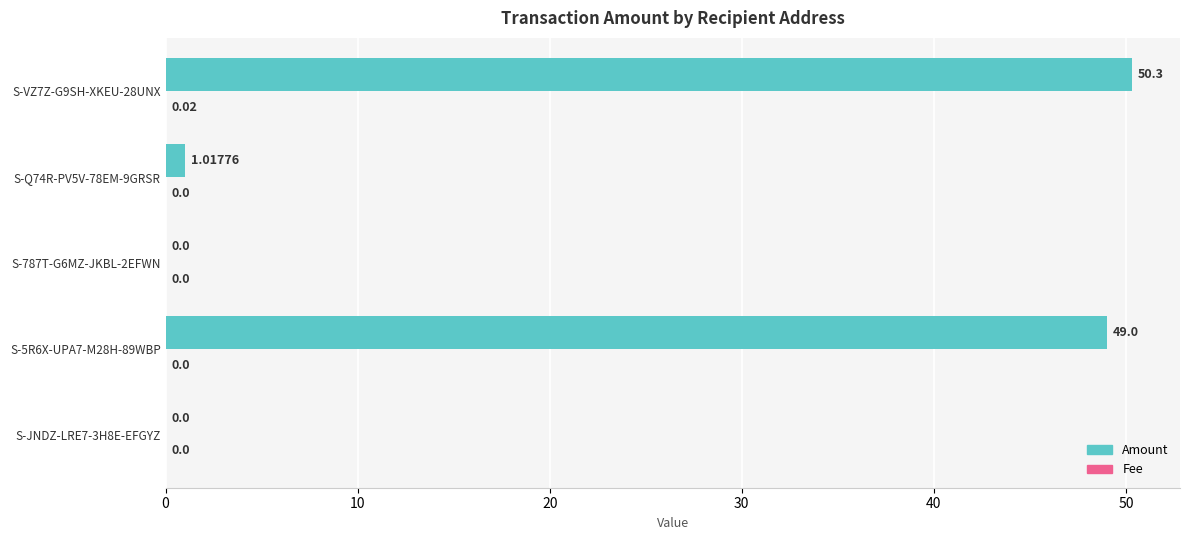

Which series has the largest total across all categories?

Amount